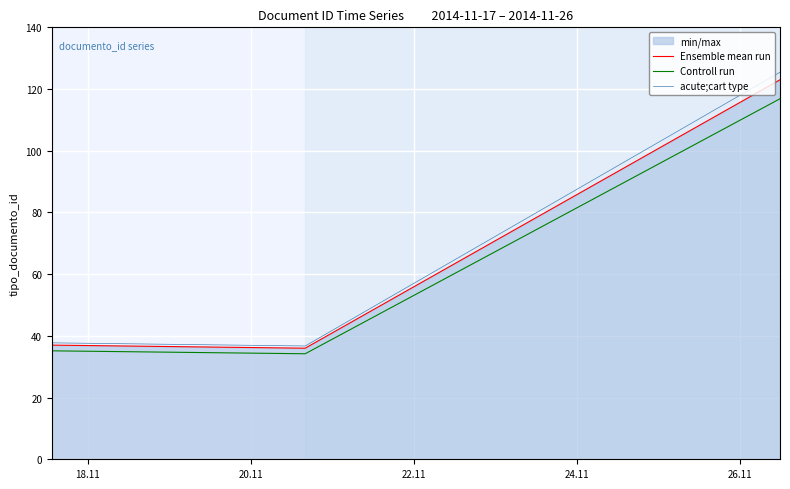

At how many categories does at least one series exceed 62?

1